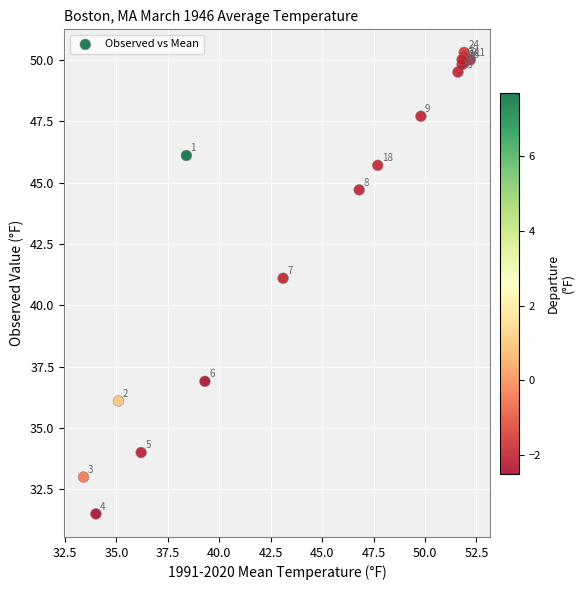

What Y value in the scatter plot is closest to 40?

41.1